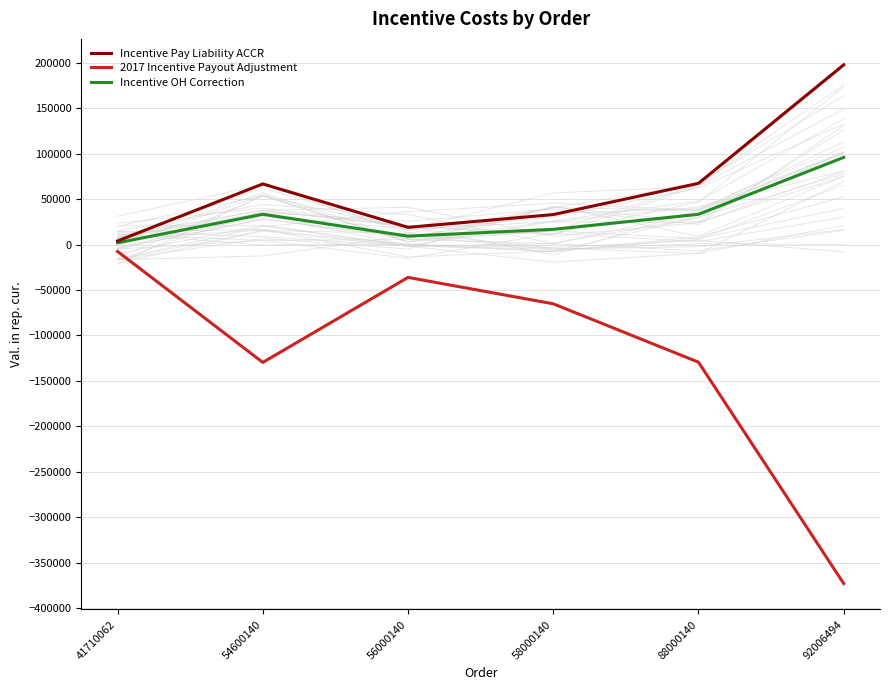

At how many categories does at least one series exceed -372885?

6